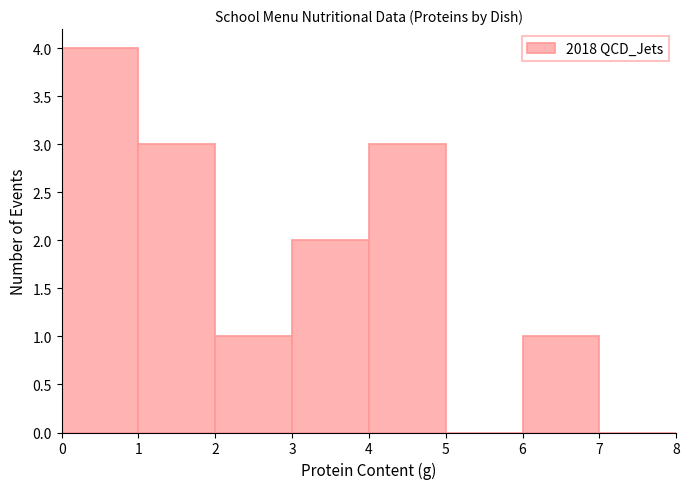

Which range on the x-axis has the tallest bar?

0 to 1